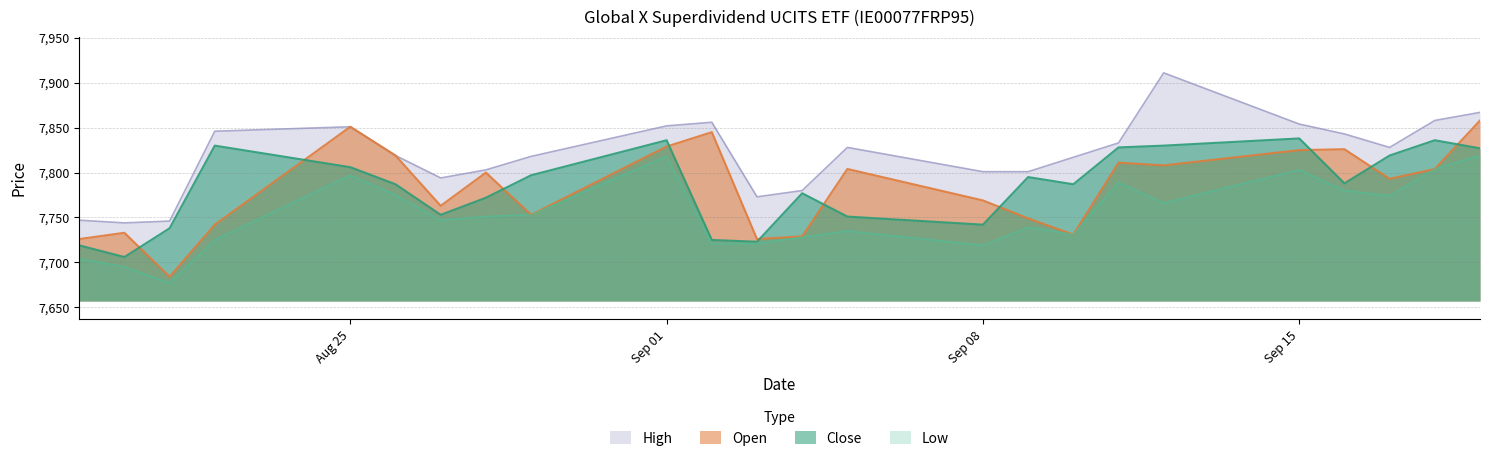

True or false: Low and High intersect in this chart.

False